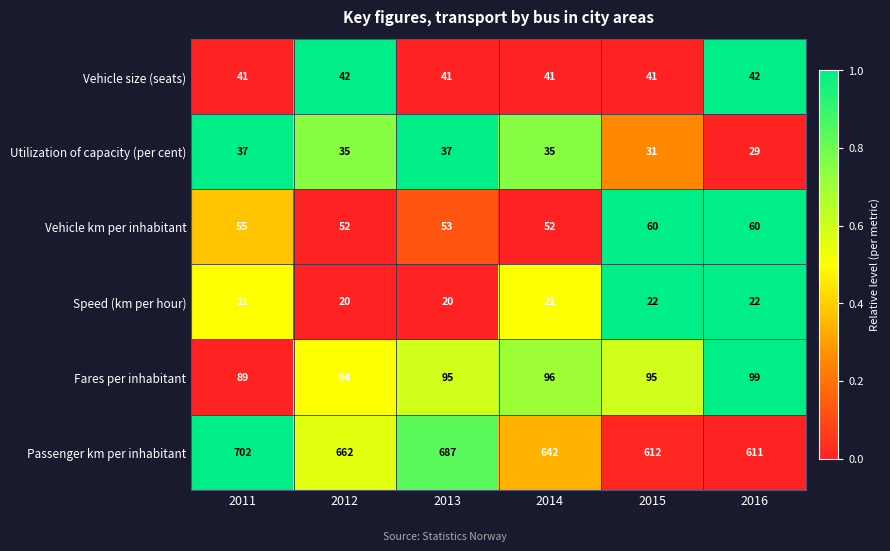

At which category is the sum across all series the highest?

2011